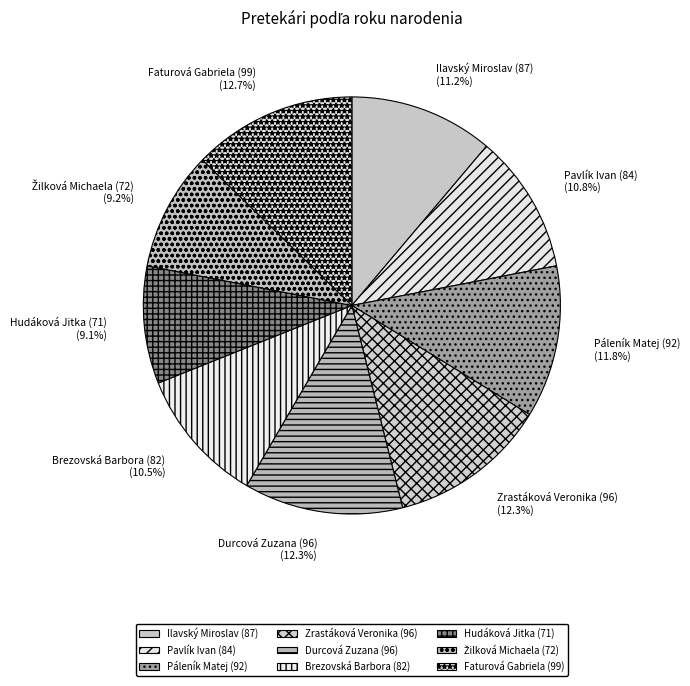

True or false: Zrastáková Veronika (96) accounts for 12% of the total.

True